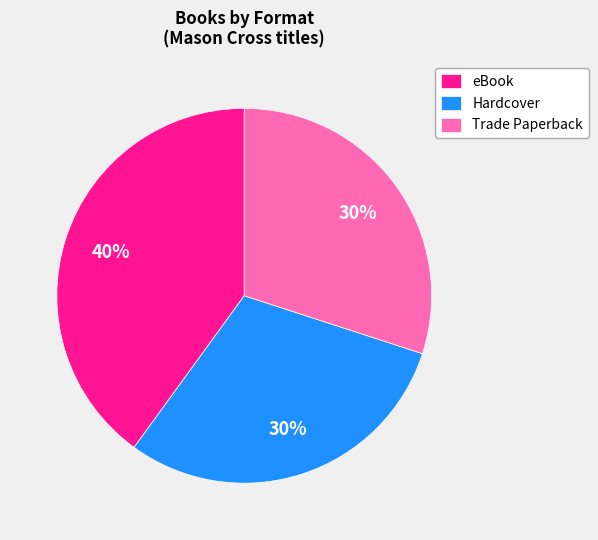

The Trade Paperback slice represents 30% of the pie. True or false?

True